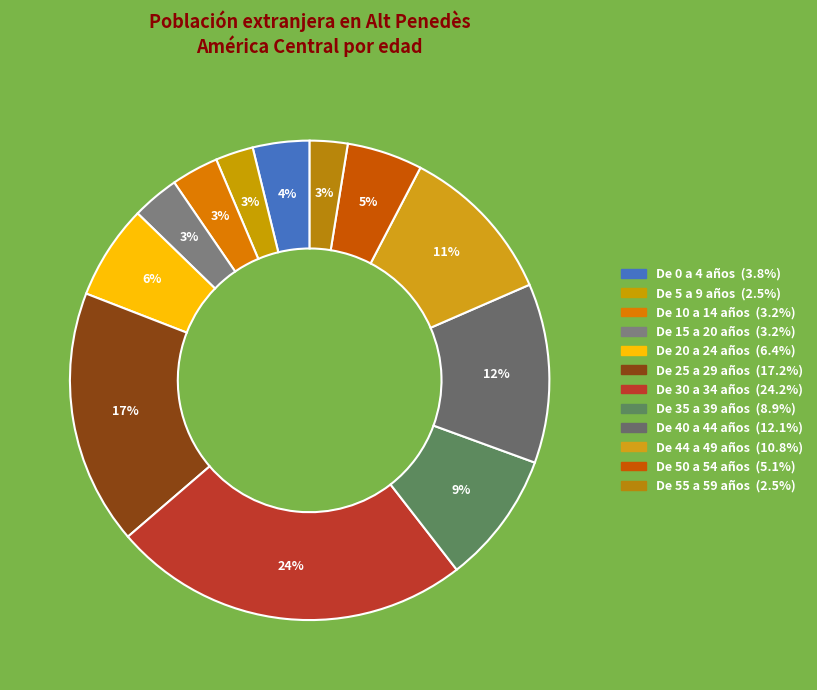

To the nearest percent, what portion does De 55 a 59 años represent?

3%